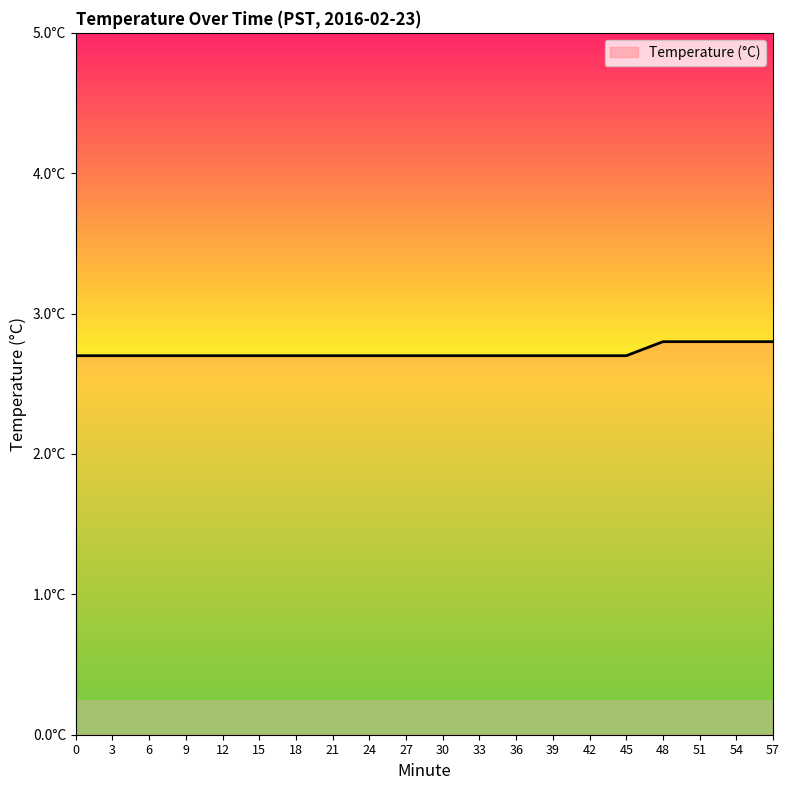

Does the chart have visible grid lines?

No